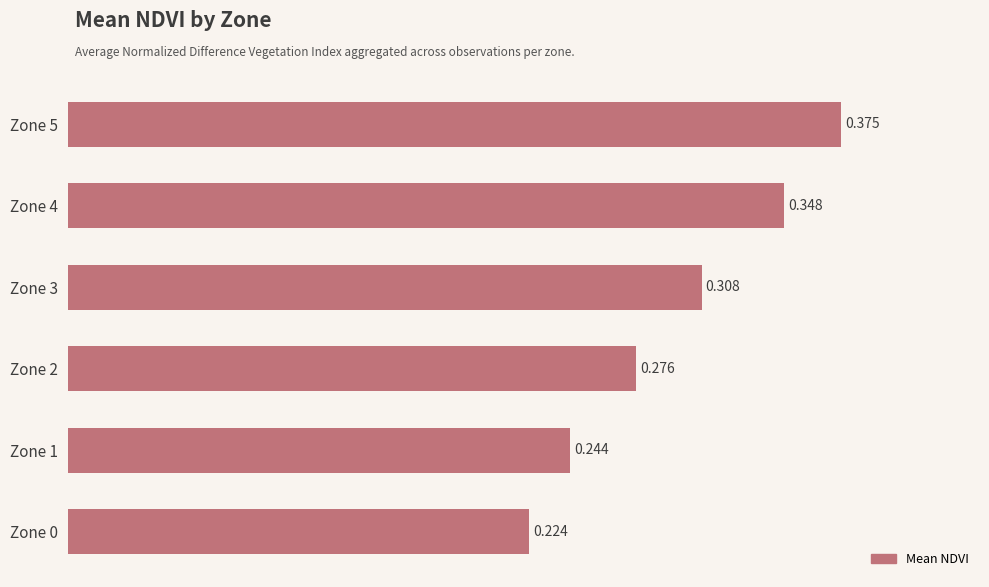

What is the sum of all values?

1.8